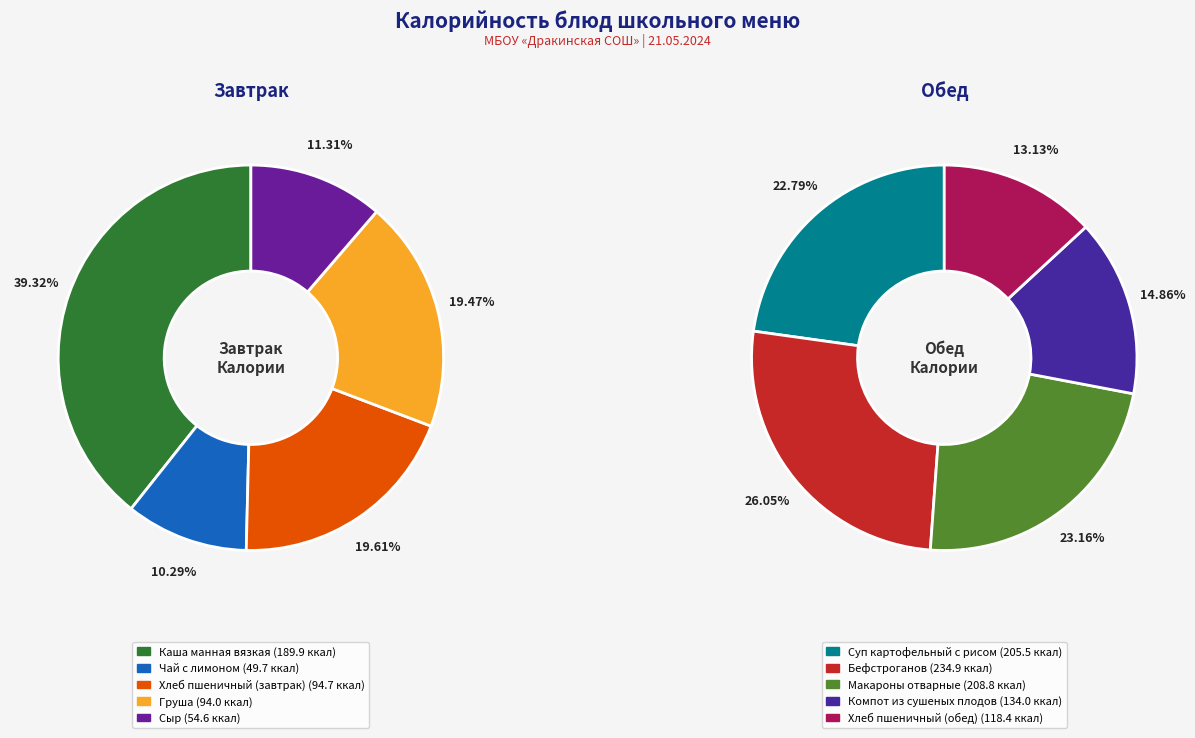

What is the ratio of the value at Компот из сушеных плодов to the value at Каша манная вязкая?

0.7